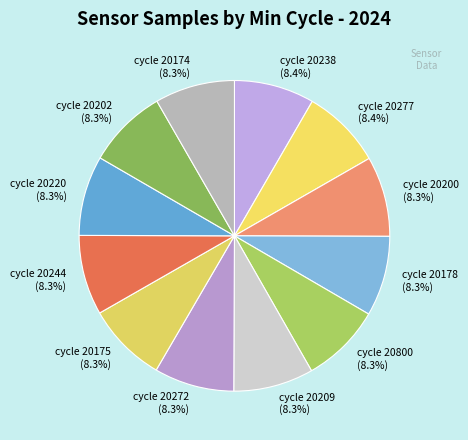

Is there any slice that represents more than half of the pie?

No